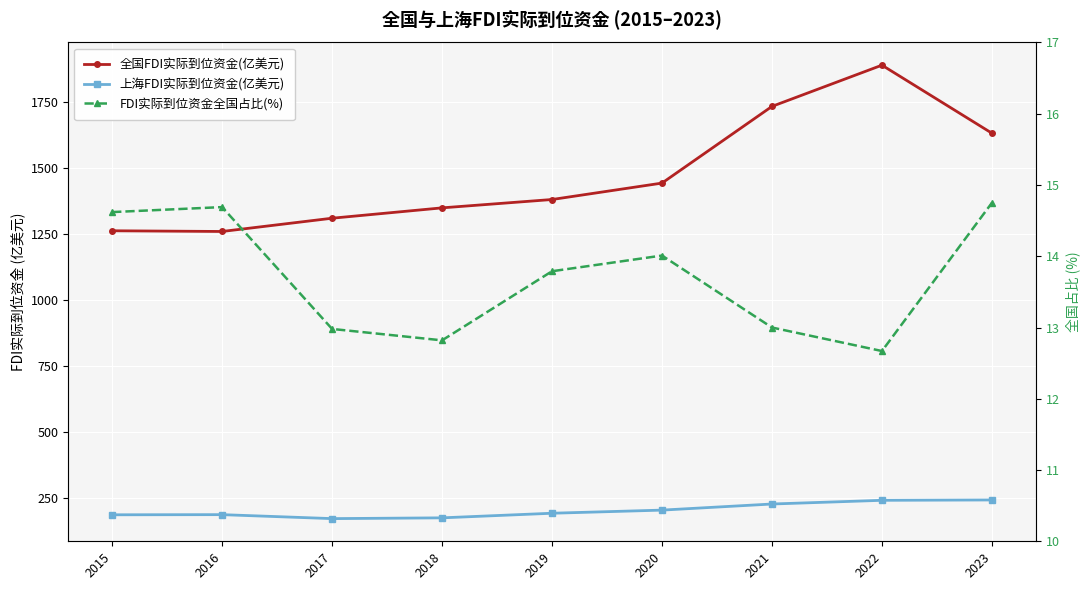

The 上海FDI实际到位资金(亿美元) series shows 202.3 at 2020. True or false?

True